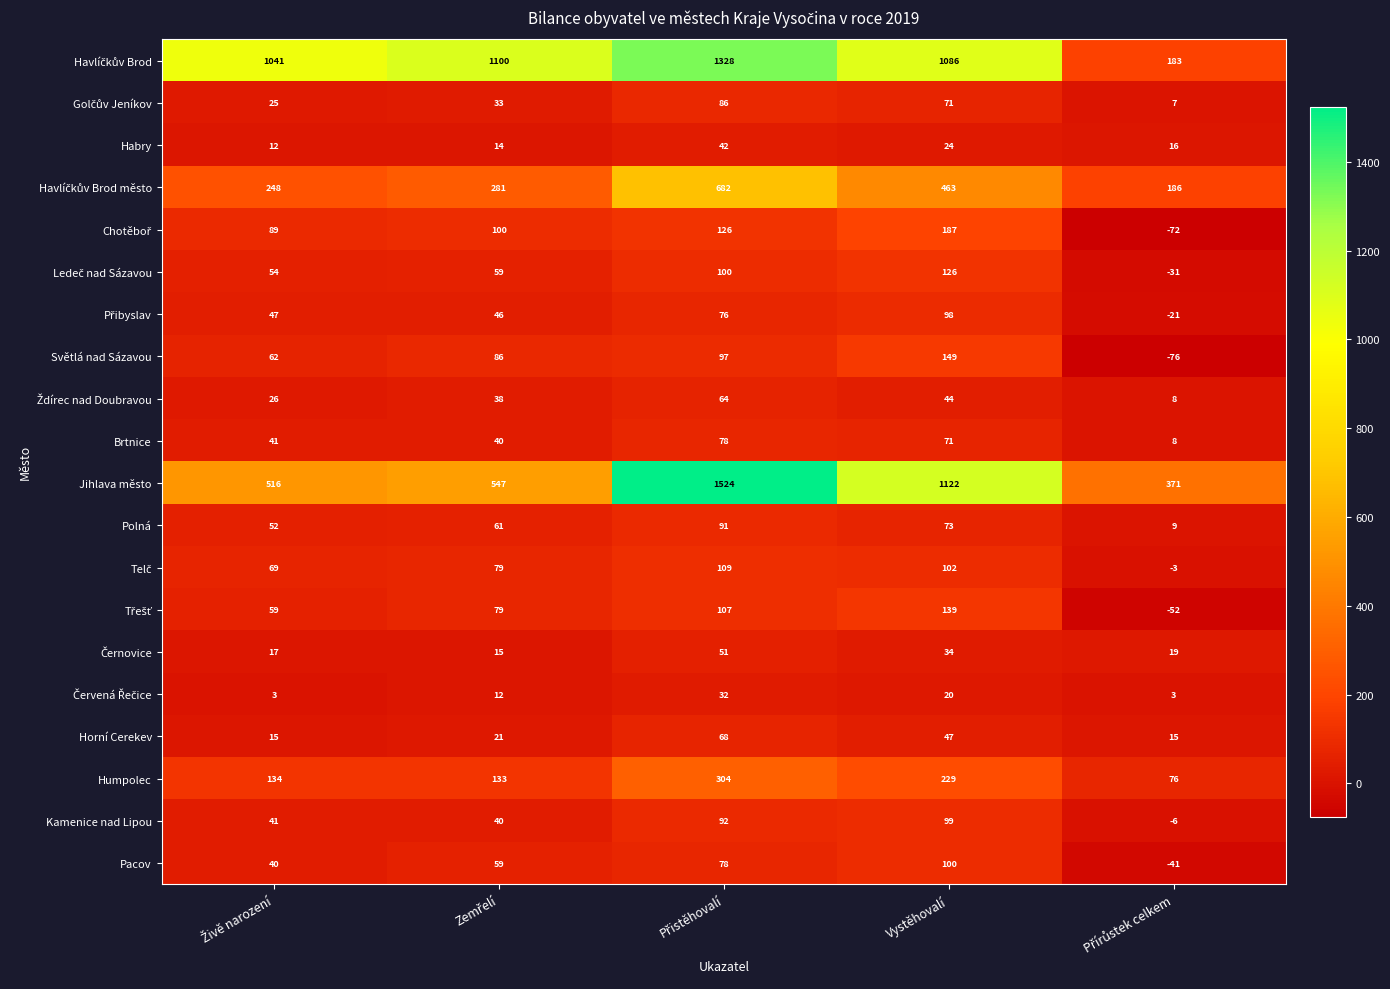

At how many categories does at least one series exceed 82?

5